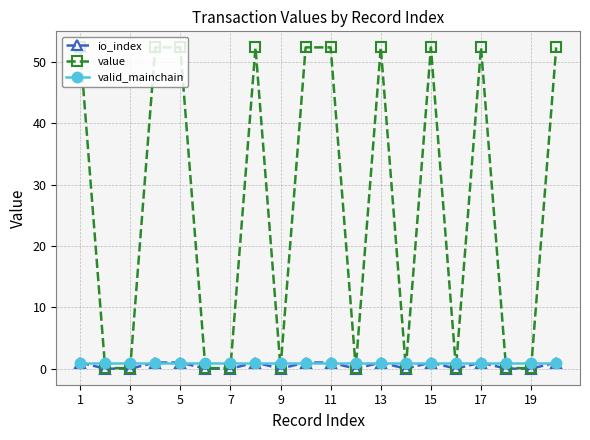

Which series has the widest spread of values?

value